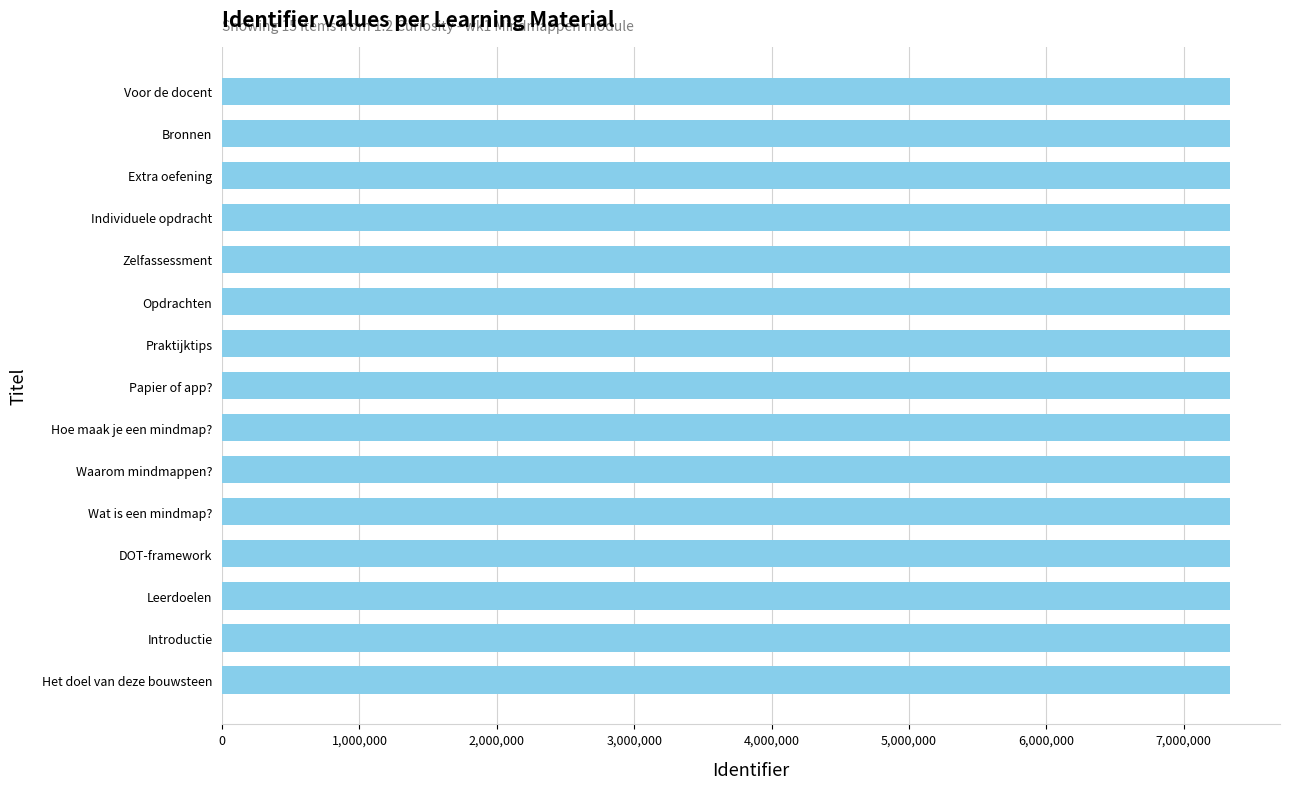

What is the average value?

7333707